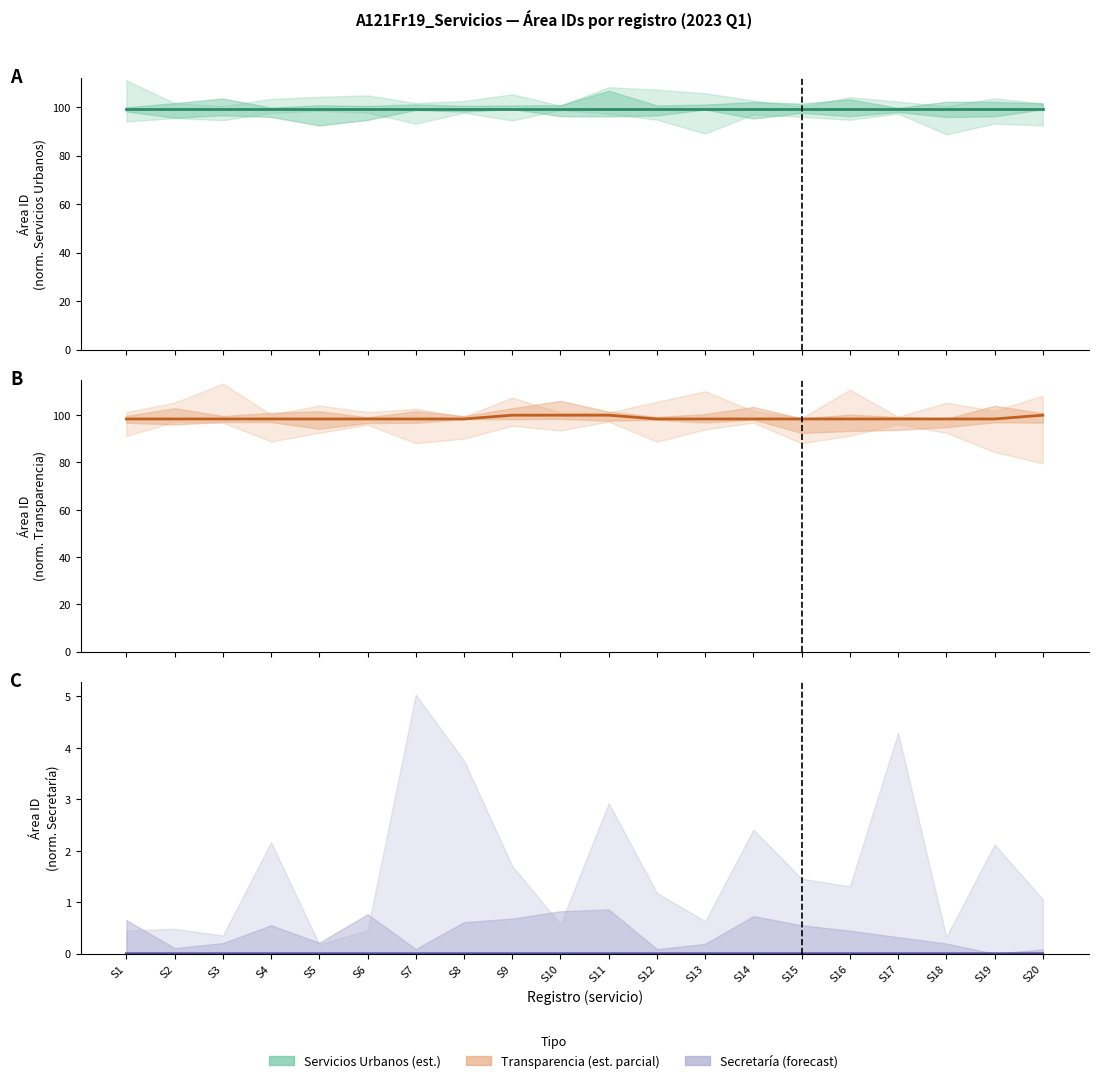

Reading left to right, extract all data points from this chart.

Área 1 (48999316): S1=99.3	S2=99.3	S3=99.3	S4=99.3	S5=99.3	S6=99.3	S7=99.3	S8=99.3	S9=99.3	S10=99.3	S11=99.3	S12=99.3	S13=99.3	S14=99.3	S15=99.3	S16=99.3	S17=99.3	S18=99.3	S19=99.3	S20=99.3
Área 2 (48576223): S1=98.4	S2=98.4	S3=98.4	S4=98.4	S5=98.4	S6=98.4	S7=98.4	S8=98.4	S9=100.0	S10=100.0	S11=100.0	S12=98.4	S13=98.4	S14=98.4	S15=98.4	S16=98.4	S17=98.4	S18=98.4	S19=98.4	S20=100.0
Área 3 (473083): S1=0.0	S2=0.0	S3=0.0	S4=0.0	S5=0.0	S6=0.0	S7=0.0	S8=0.0	S9=0.0	S10=0.0	S11=0.0	S12=0.0	S13=0.0	S14=0.0	S15=0.0	S16=0.0	S17=0.0	S18=0.0	S19=0.0	S20=0.0